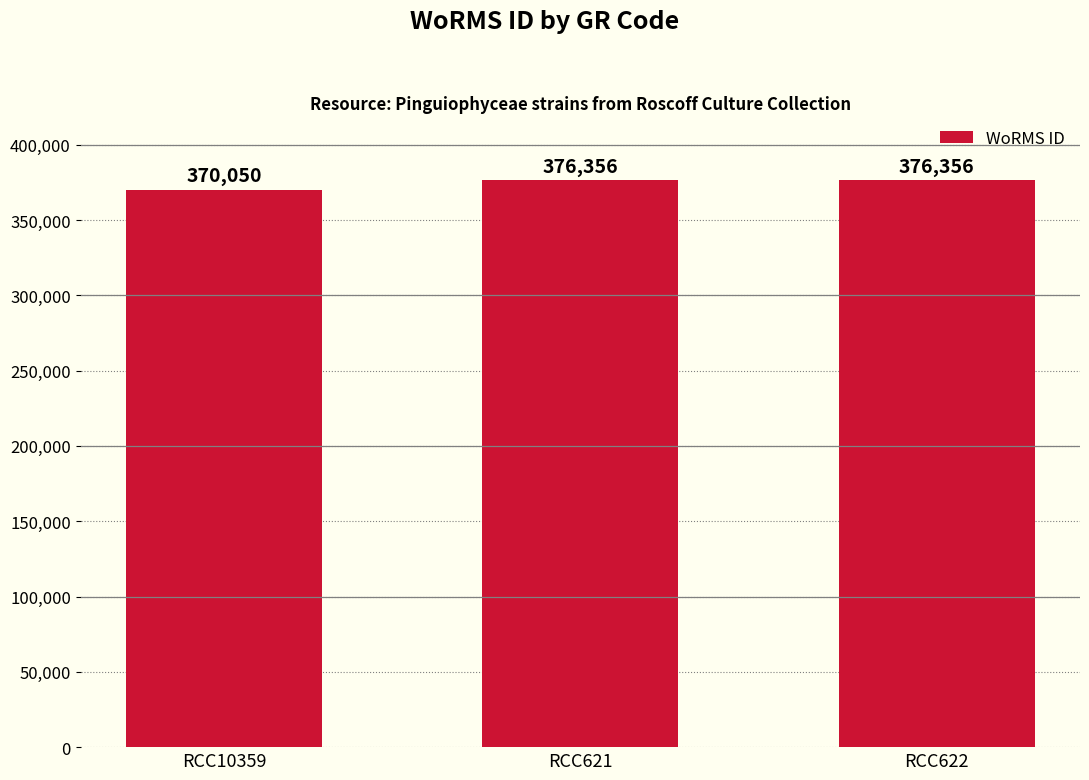

How many values are between 370050 and 376356?

3